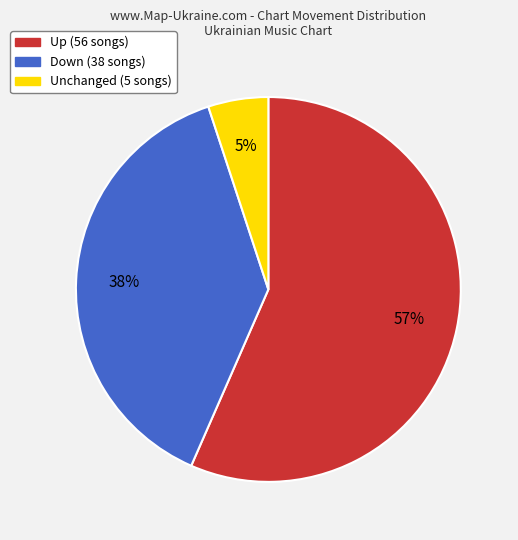

Does any single category account for the majority?

Yes